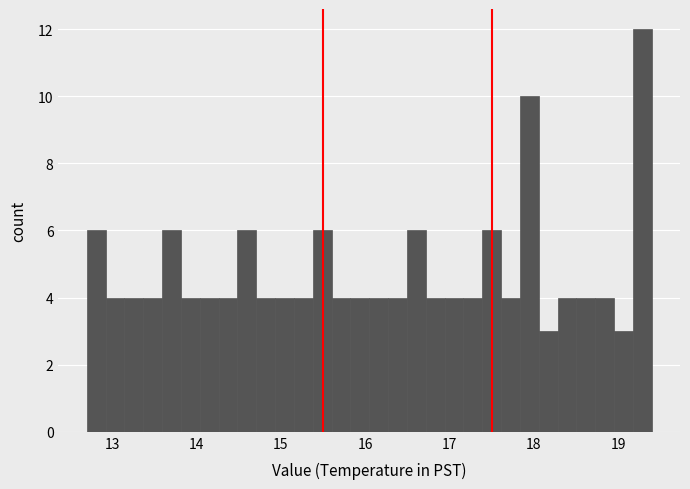

Around what value on the x-axis is the tallest bar? Give the approximate position of its centre, as read against the axis.

19.3